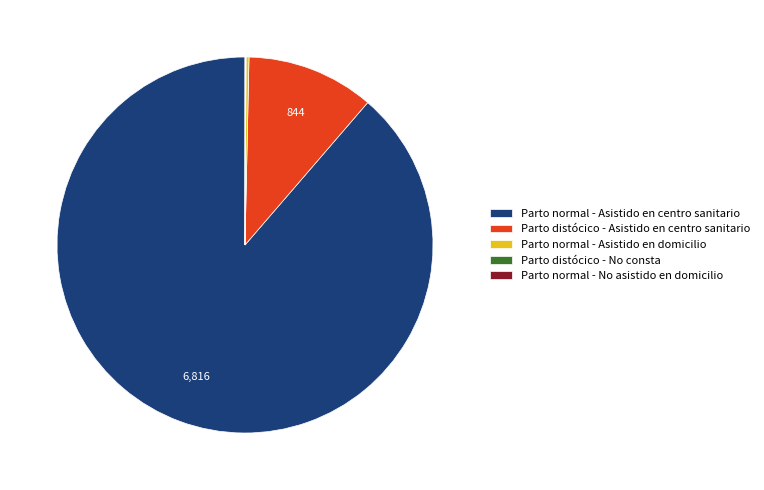

What is the largest slice in the pie chart?

Parto normal - Asistido en centro sanitario